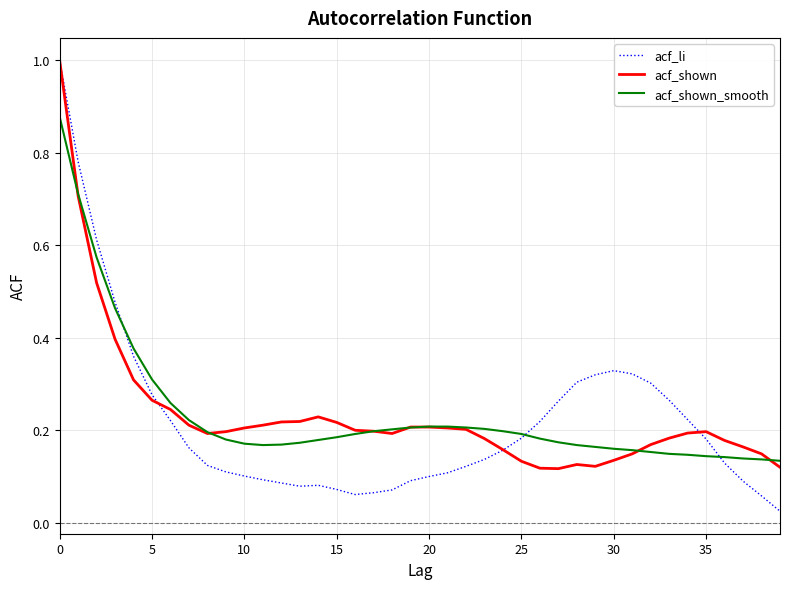

What are all the series names shown in the legend?

acf_li, acf_shown, acf_shown_smooth